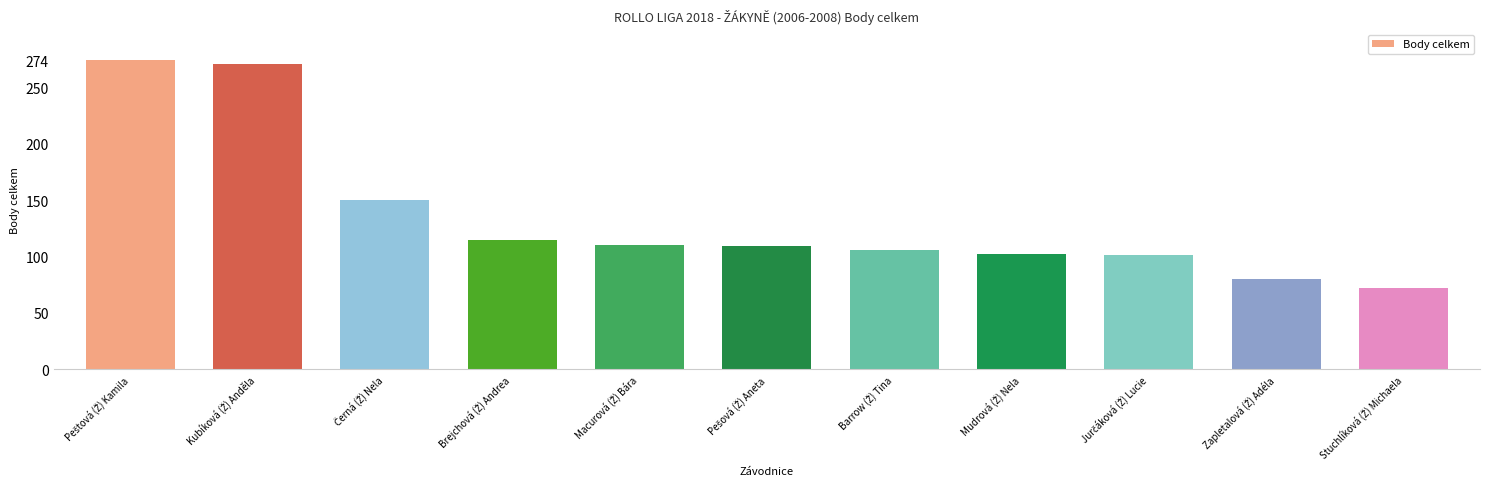

What is the sum of all values?

1490